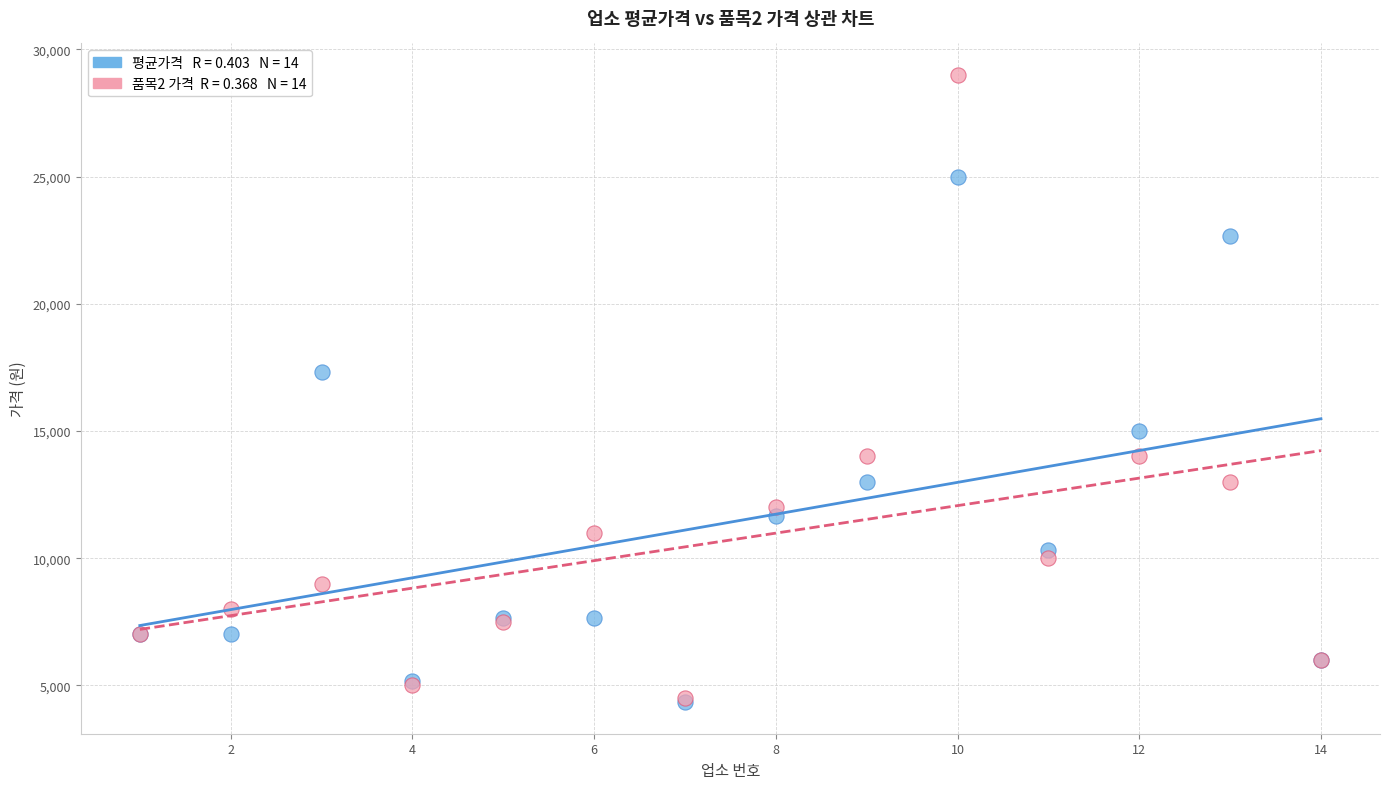

Across all series, what Y value is closest to 16666?

17333